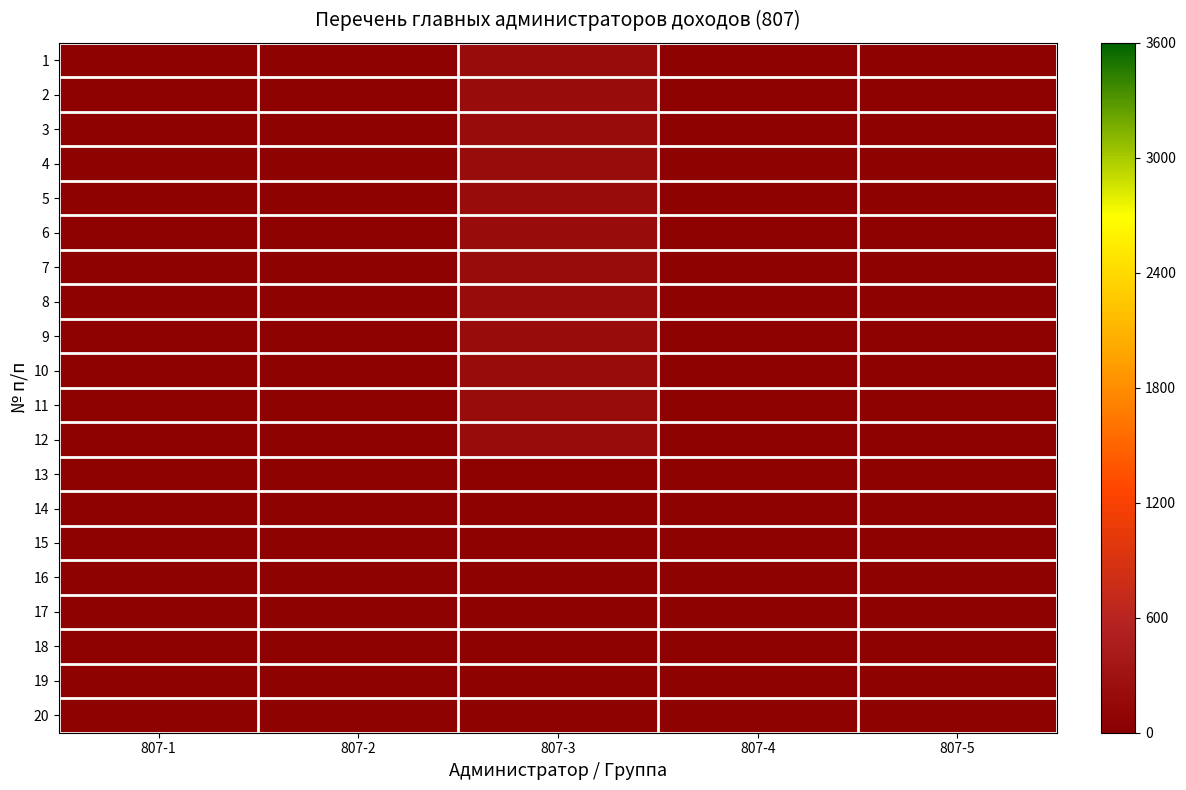

At which category is the sum across all series the highest?

807-3